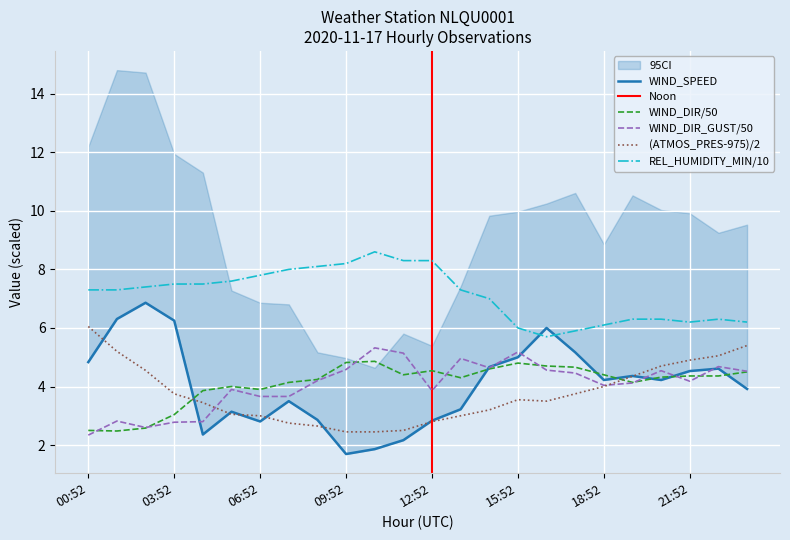

At which category does ATMOS_PRES reach its first local peak?

15:52